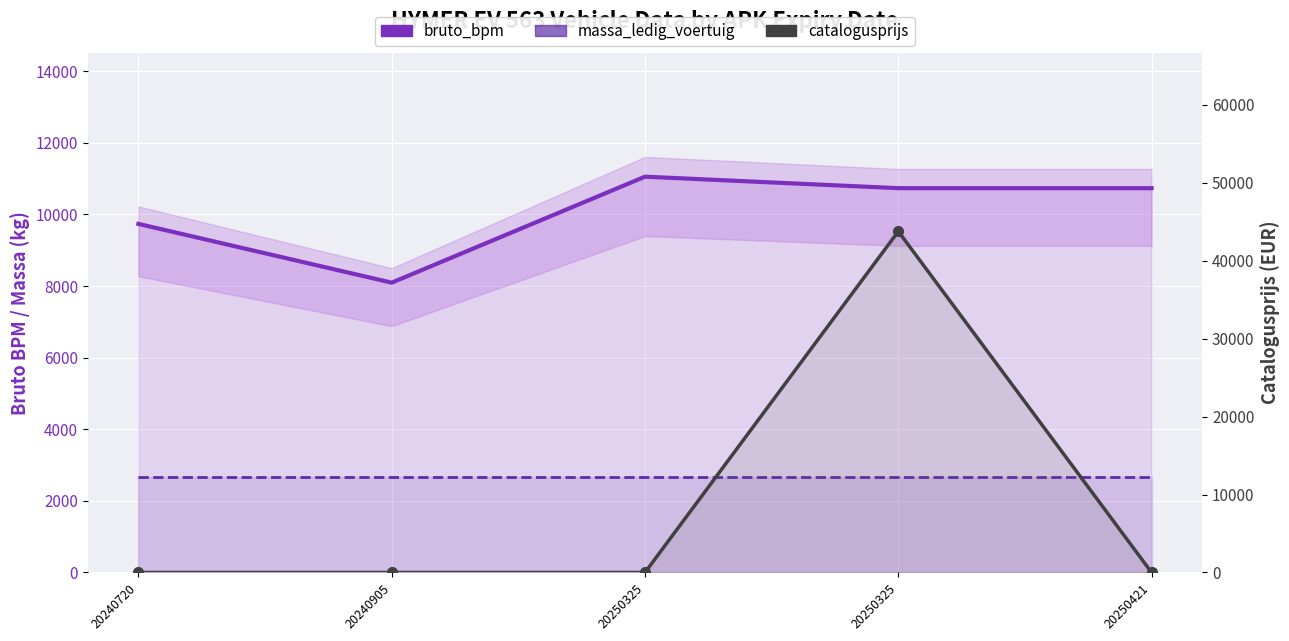

True or false: catalogusprijs has a value of 0 at 20240905.

True